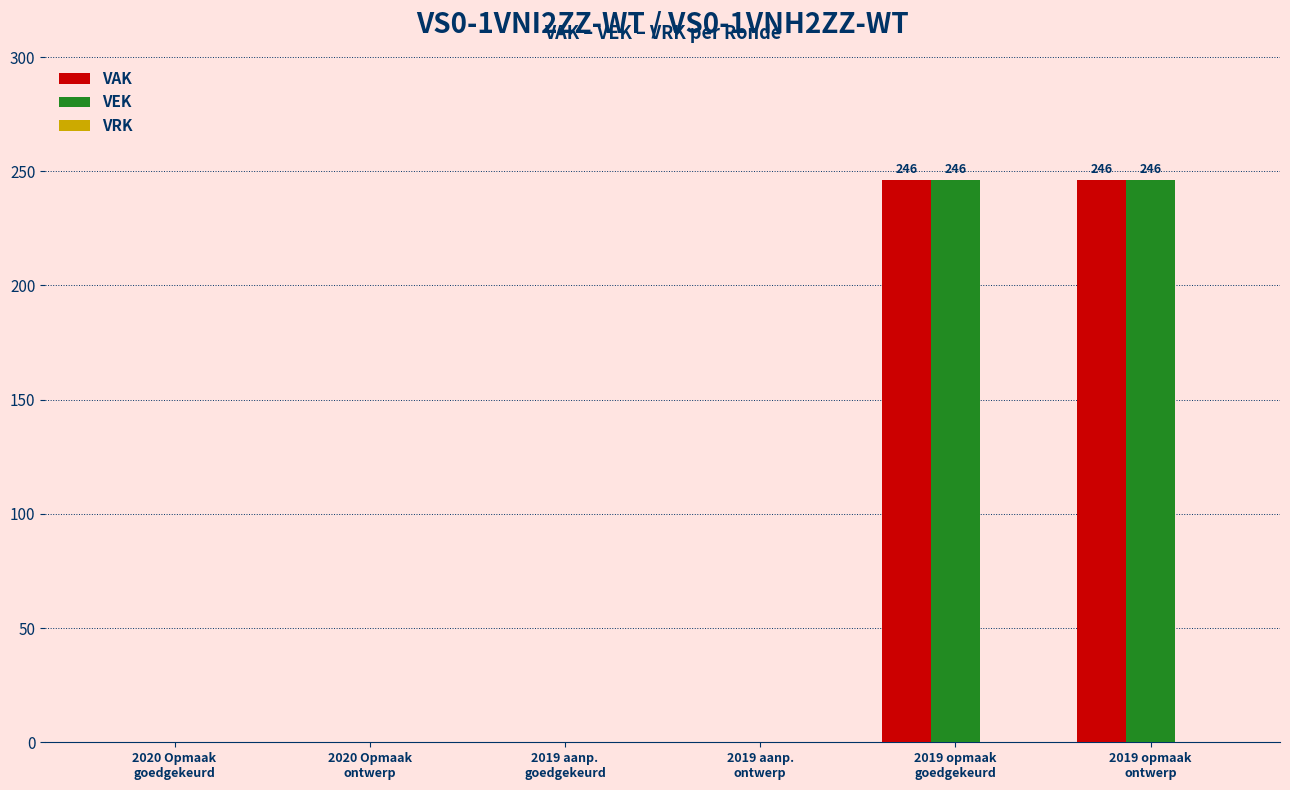

Count the number of categories in the chart.

6